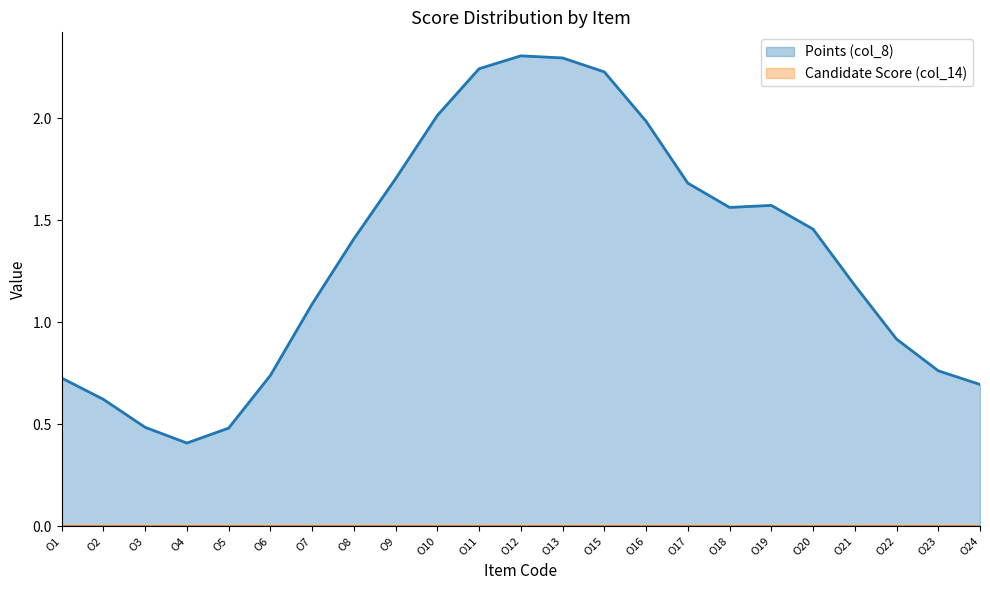

At which label does Points (col_8) first exceed 1?

O7